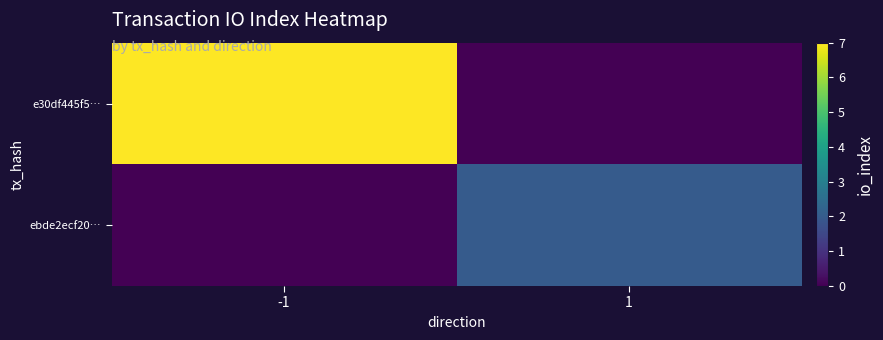

Rank the series by their maximum value, from highest to lowest.

e30df445f5…, ebde2ecf20…